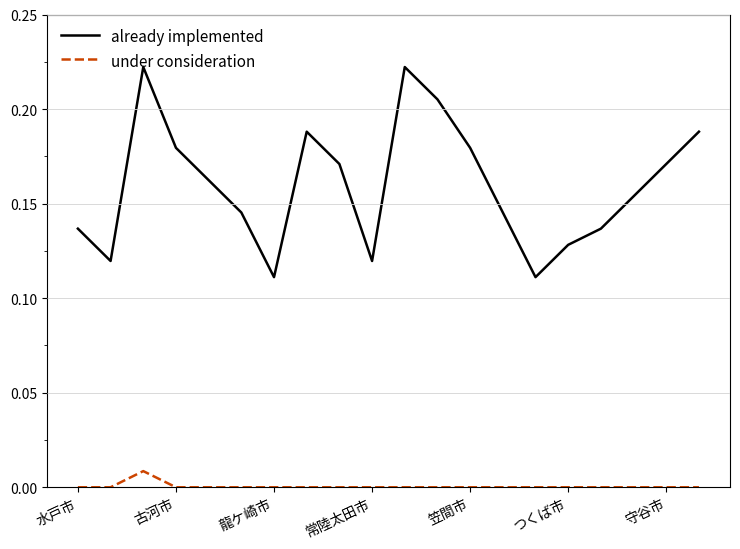

Rank the series by their average value, from lowest to highest.

under consideration, already implemented